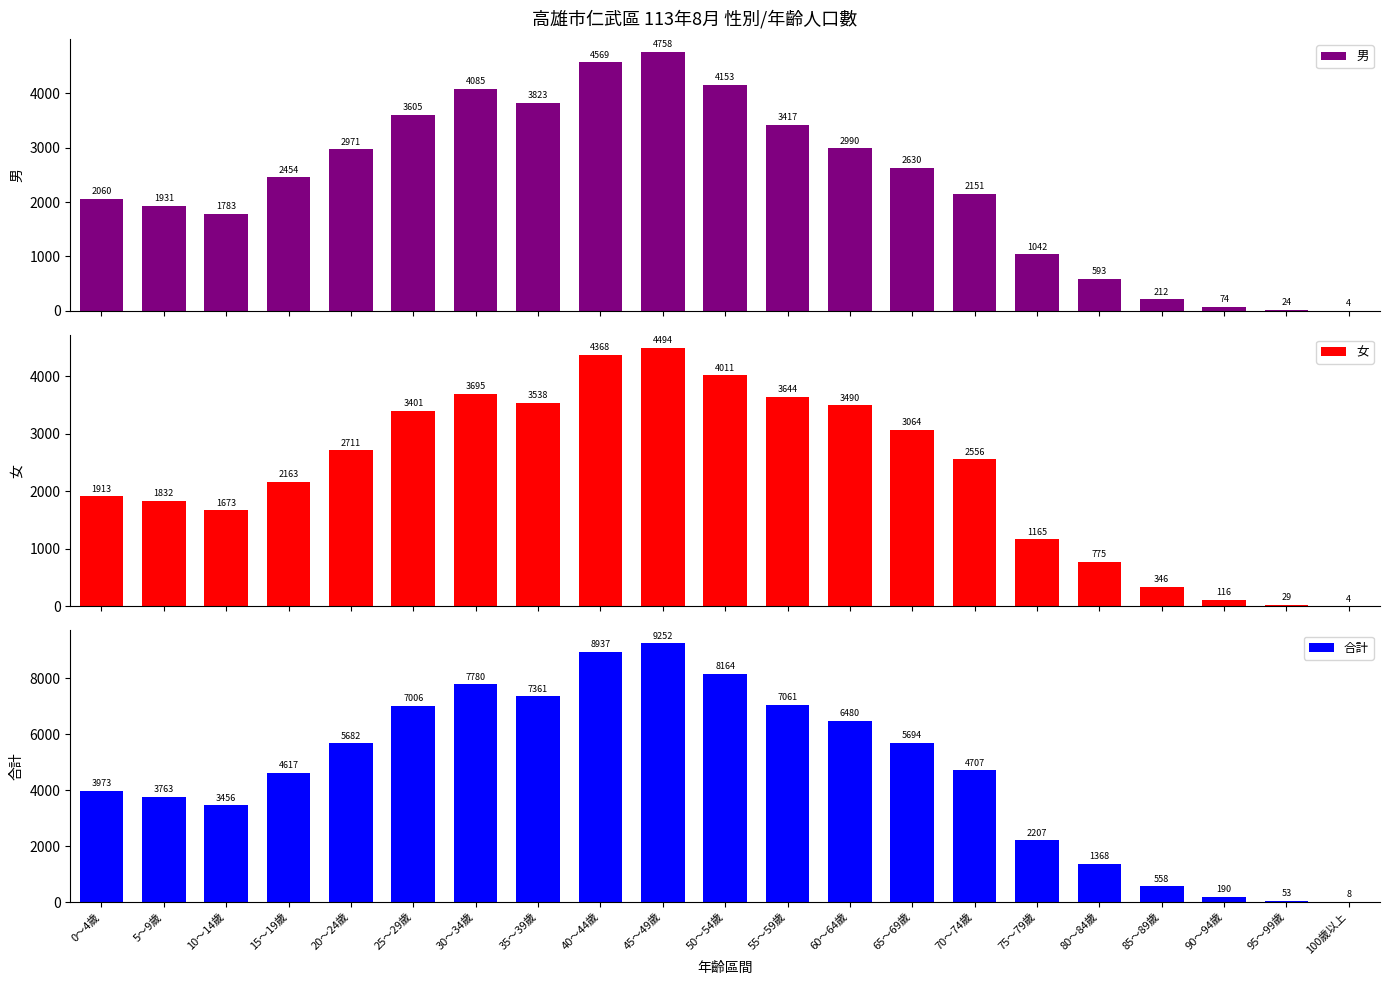

How many values in the 男 series are below 2454?

10